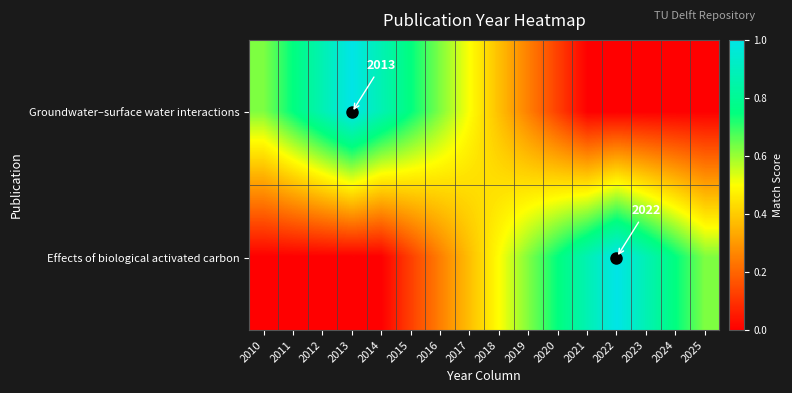

Which series changed the most between 2019 and 2020?

Groundwater–surface water interactions